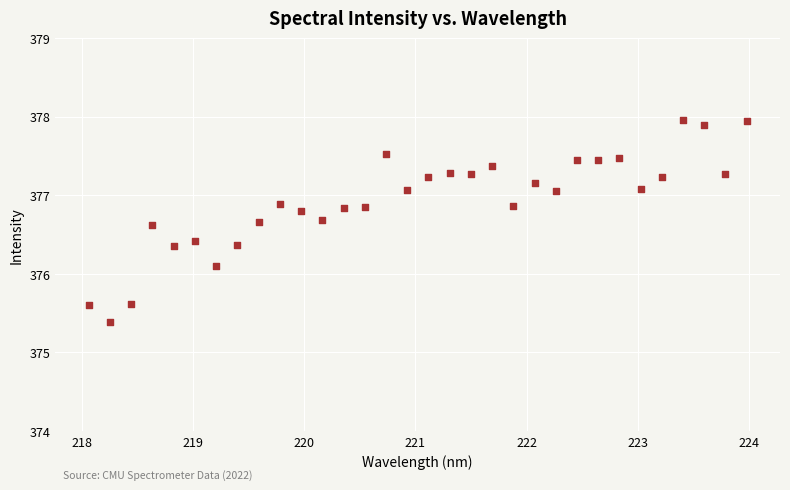

What is the range of Y values (max minus min)?

2.6